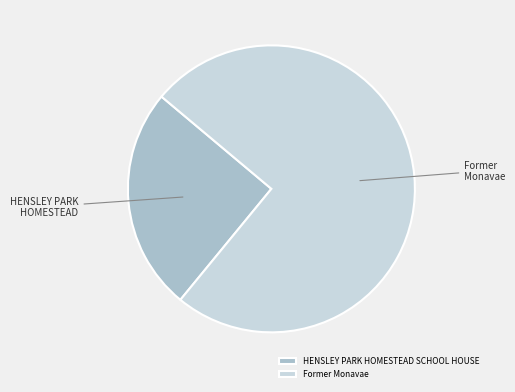

Which category has the biggest portion of the pie?

Former Monavae